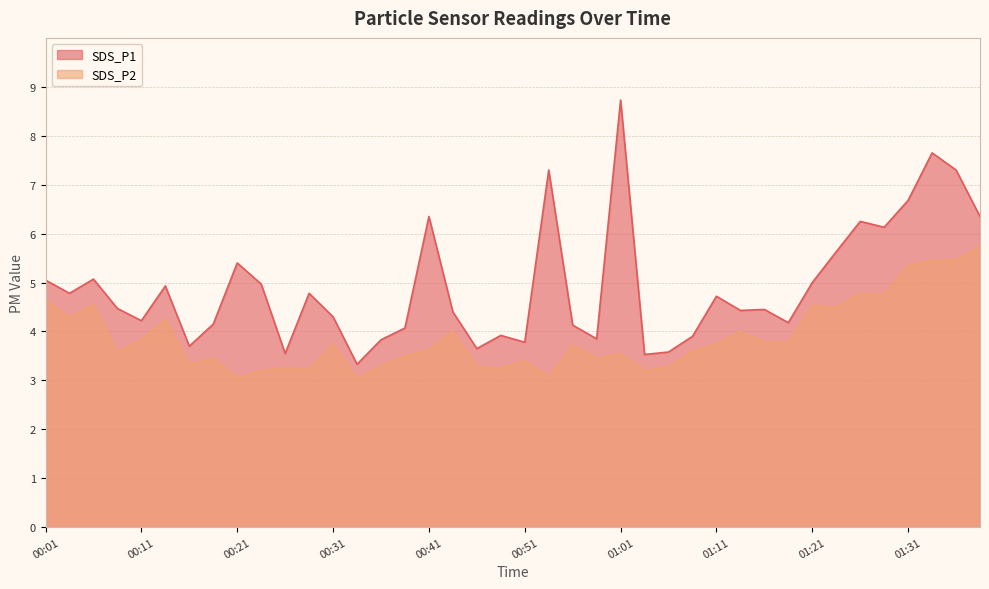

The value of SDS_P1 at 00:58 is 2.6. True or false?

False